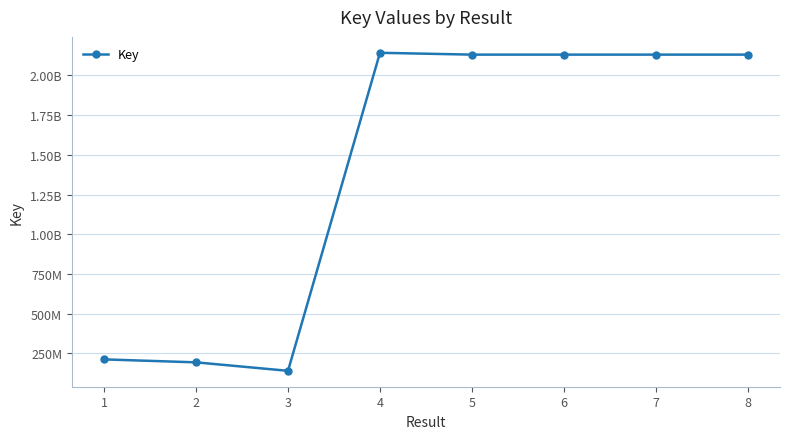

How many interior local valleys (lower than both neighbors) does the data have?

2